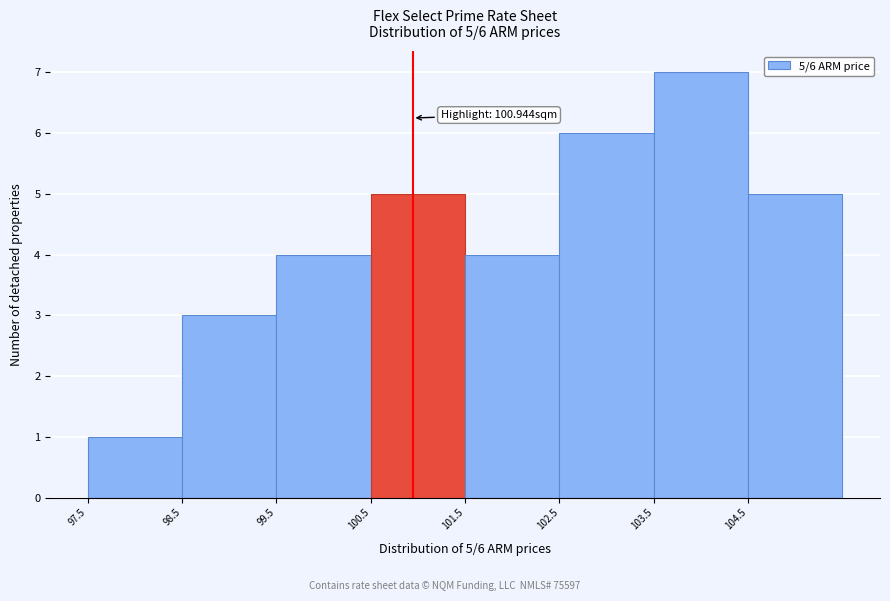

Which range on the x-axis has the tallest bar?

103.5 to 104.5